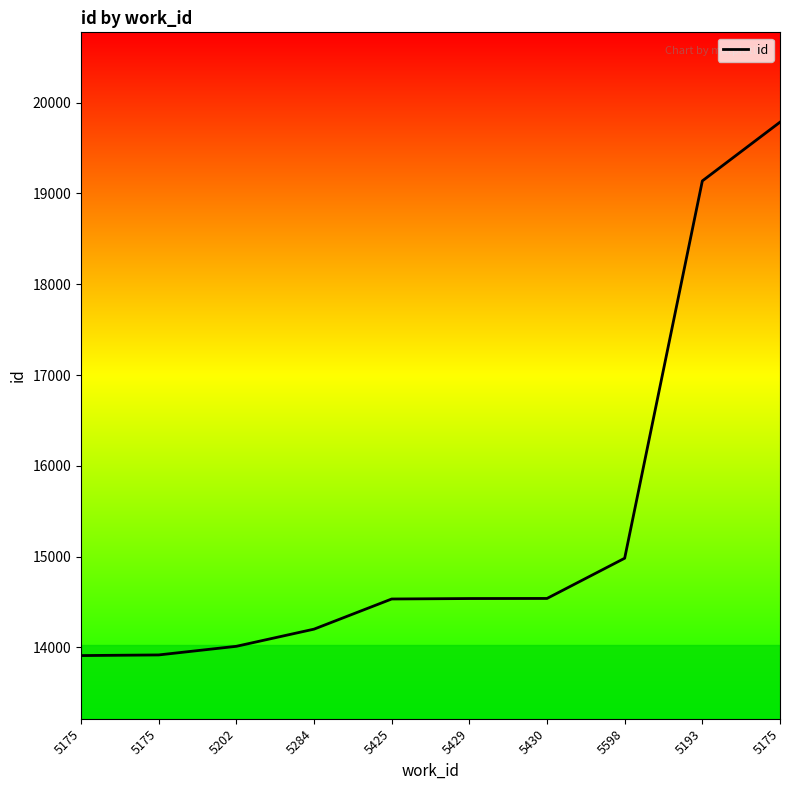

What is the label of the 9th point from the left?

5193